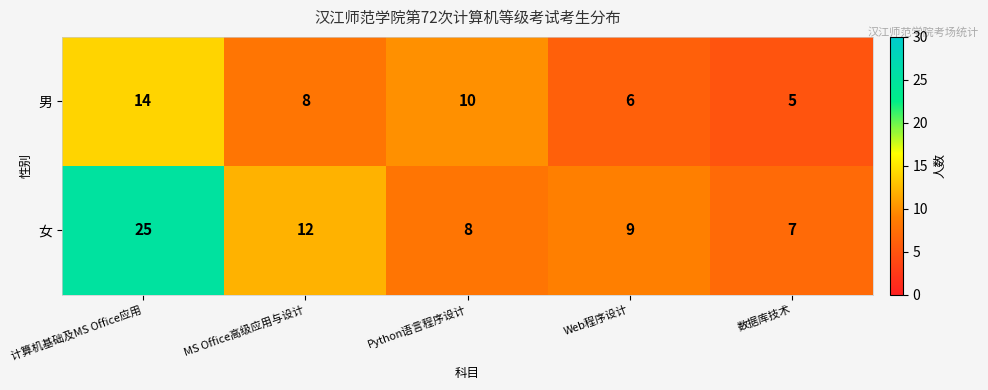

What is the spread (max minus min) of values at 计算机基础及MS Office应用?

11